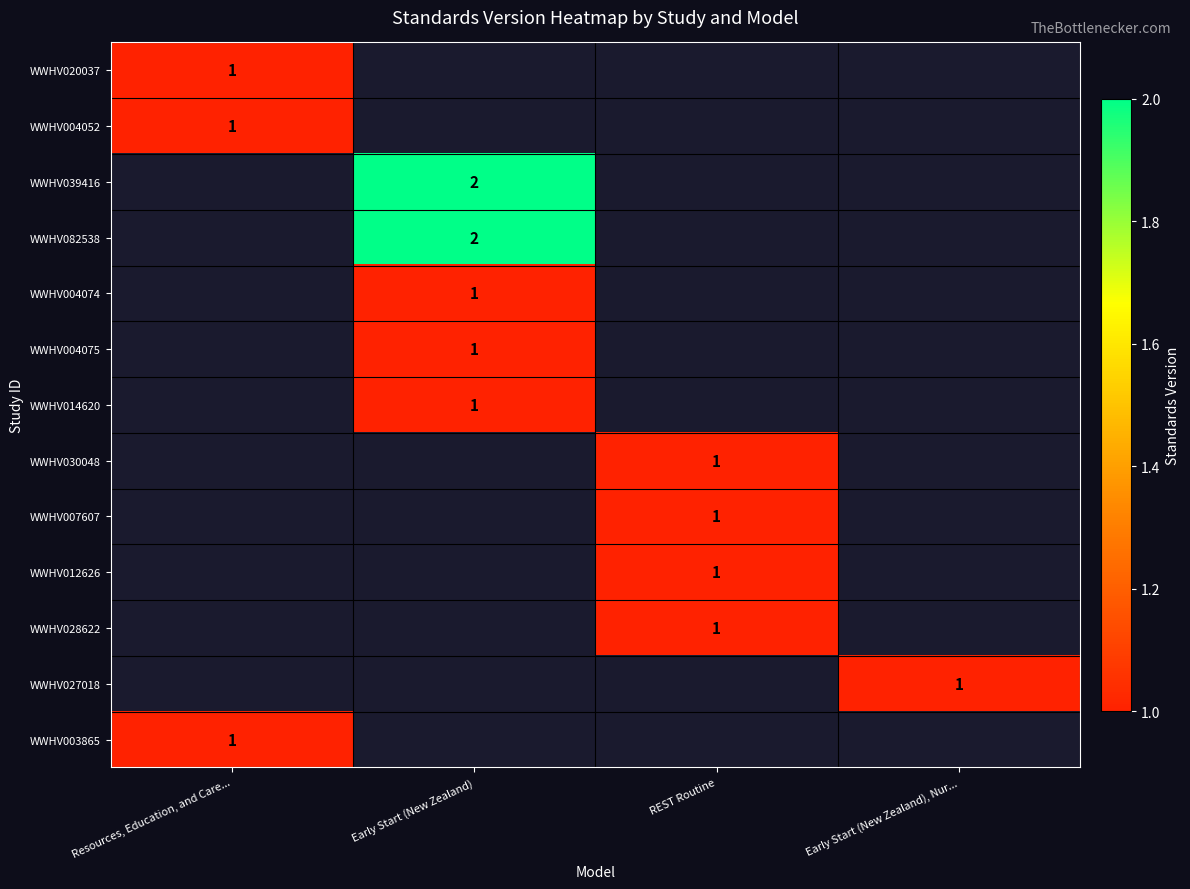

The WWHV004052 series shows 1 at Resources, Education, and Care.... True or false?

True